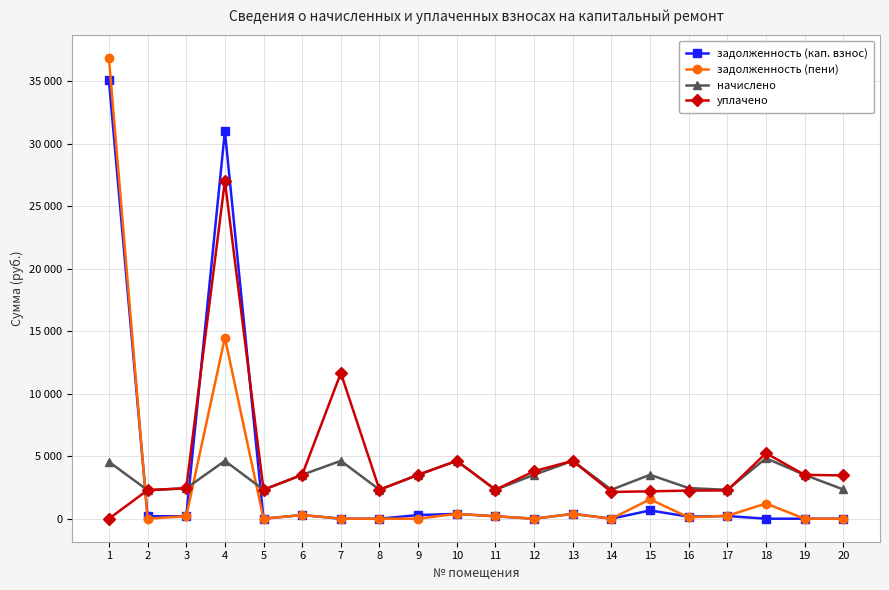

What are all the series names shown in the legend?

задолженность (кап. взнос), задолженность (пени), начислено, уплачено